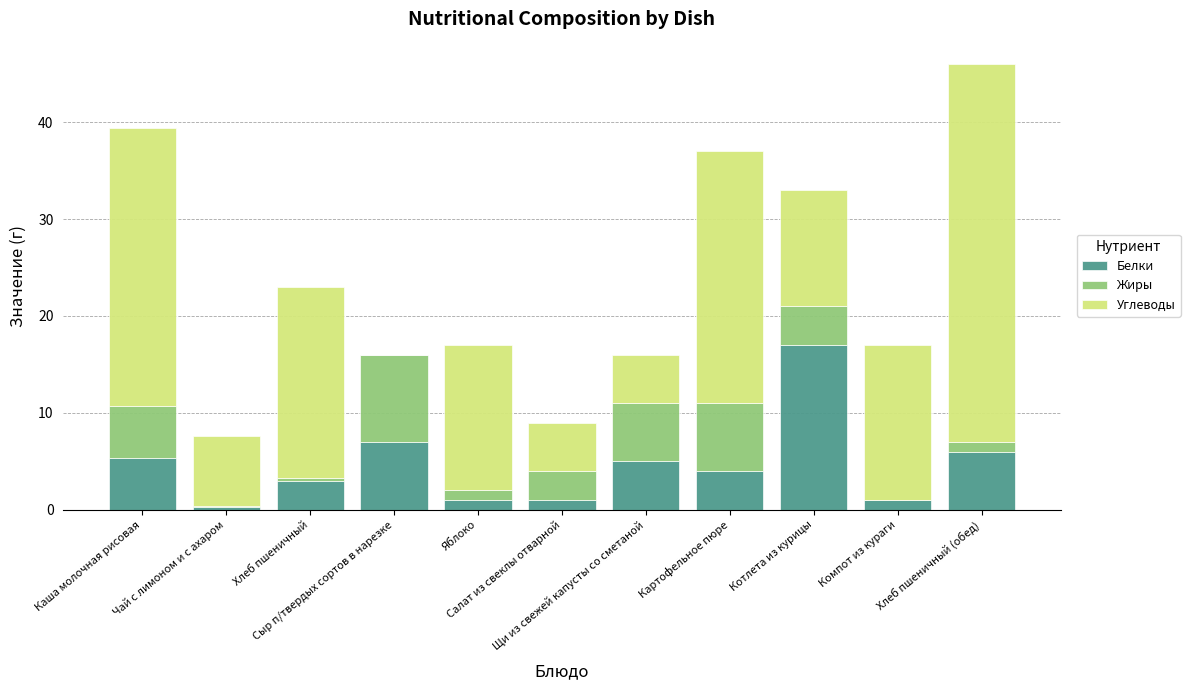

Are the bars grouped side by side (vs. stacked)?

No